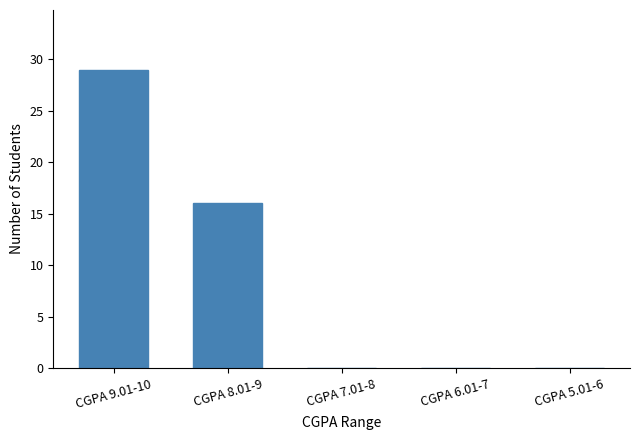

Is it true that the value at CGPA 6.01-7 is -12?

False